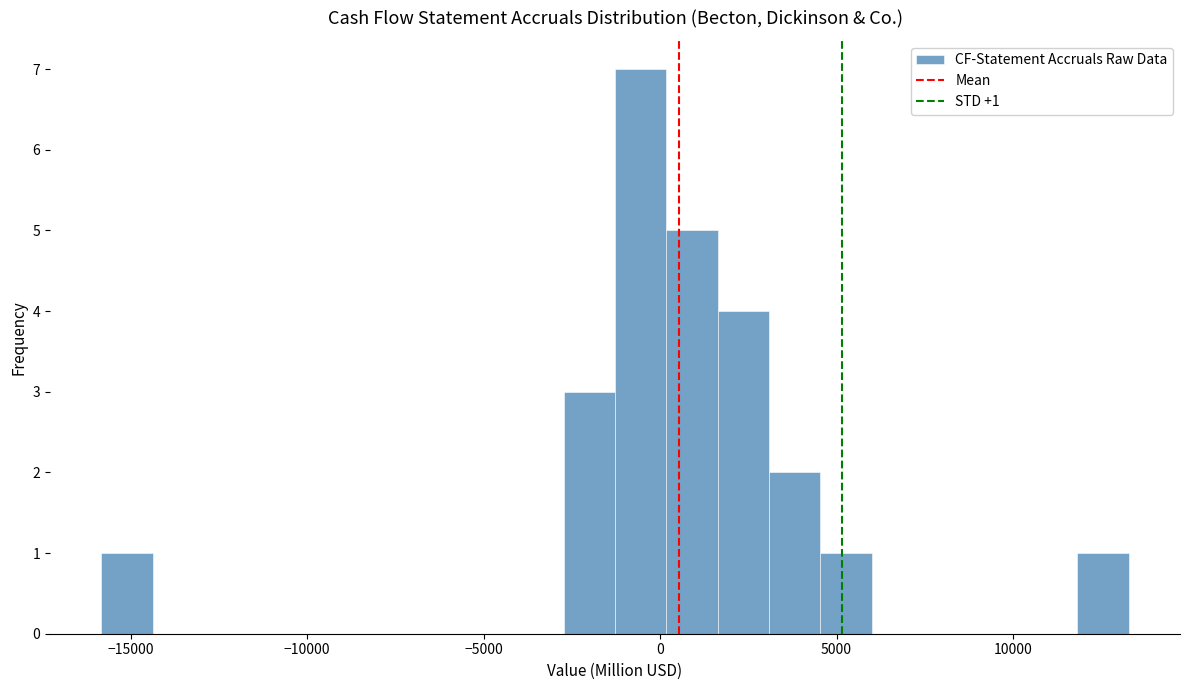

Read against the x-axis, roughly where is the centre of the tallest bar?

-500